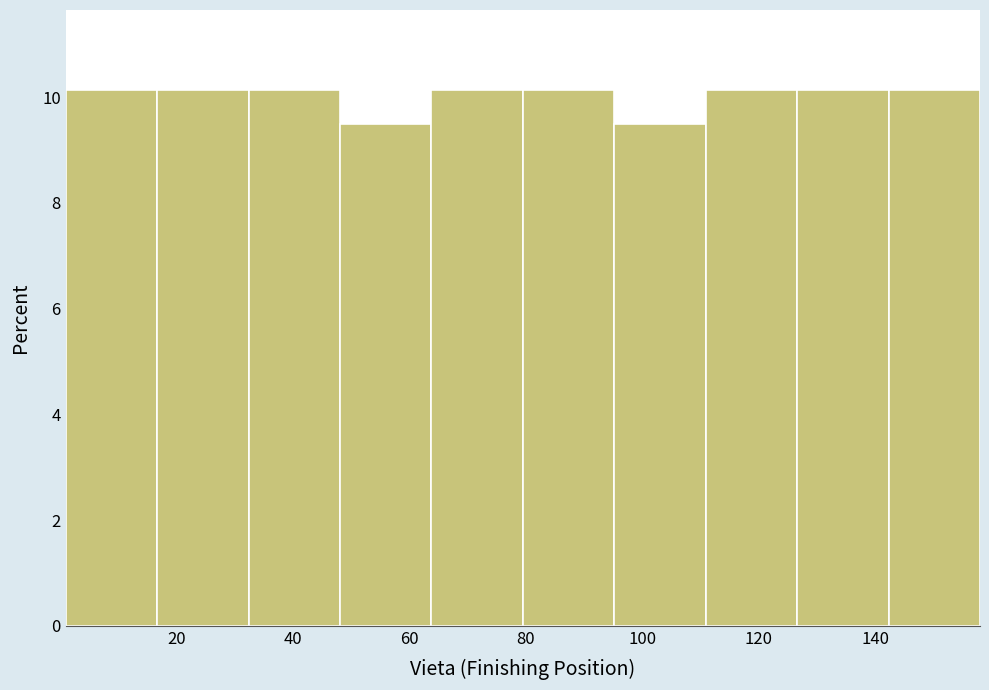

How tall is the bar that spans 110 to 126 on the x-axis? Neither the bar edges nor the heights are printed on the chart, so give them approximately, as read against the axes.

10.2